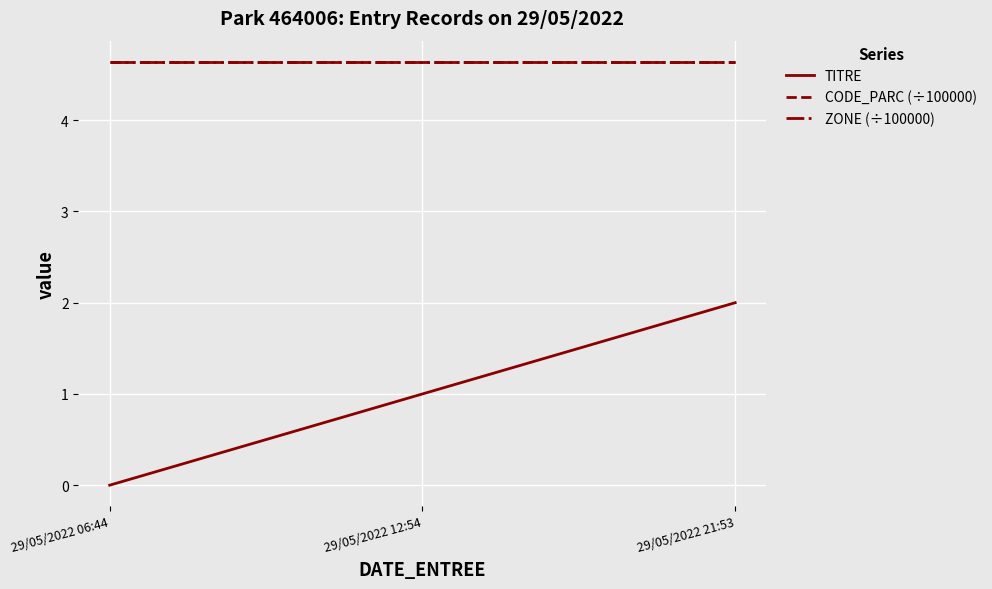

At how many categories does at least one series exceed 0?

3